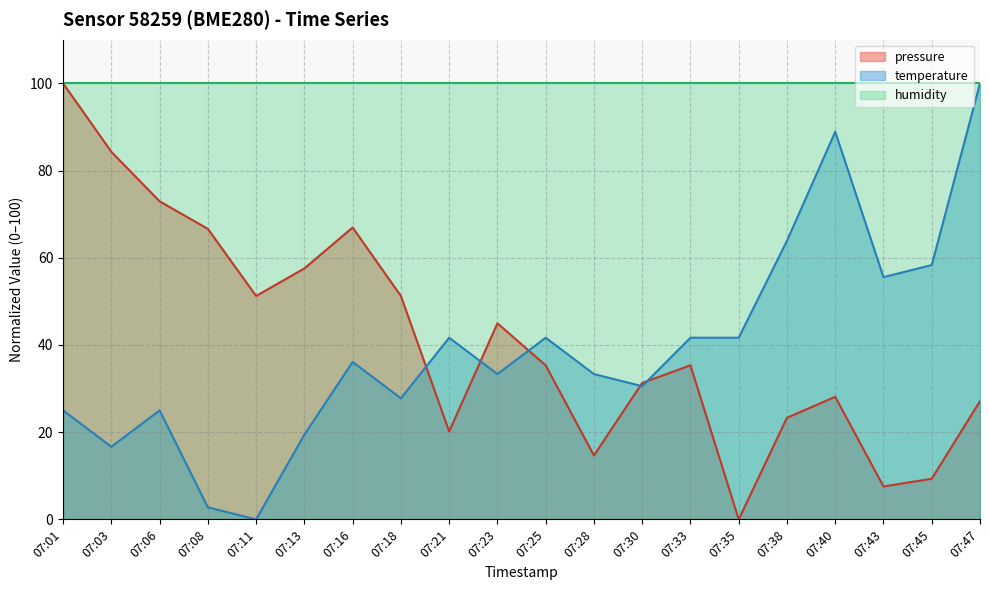

What is the average value of the temperature series?

39.2